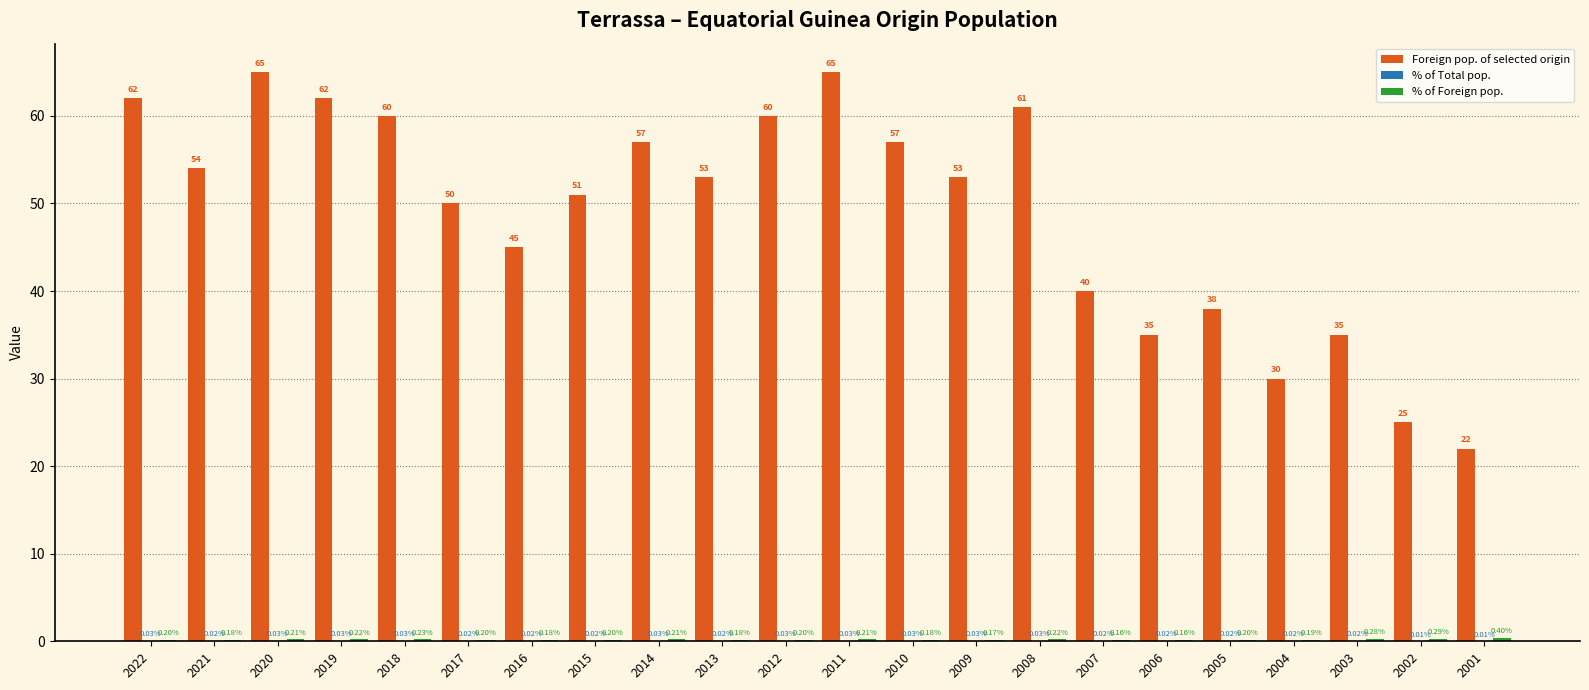

What is the difference between the Foreign pop. of selected origin values at 2005 and 2016?

7.0